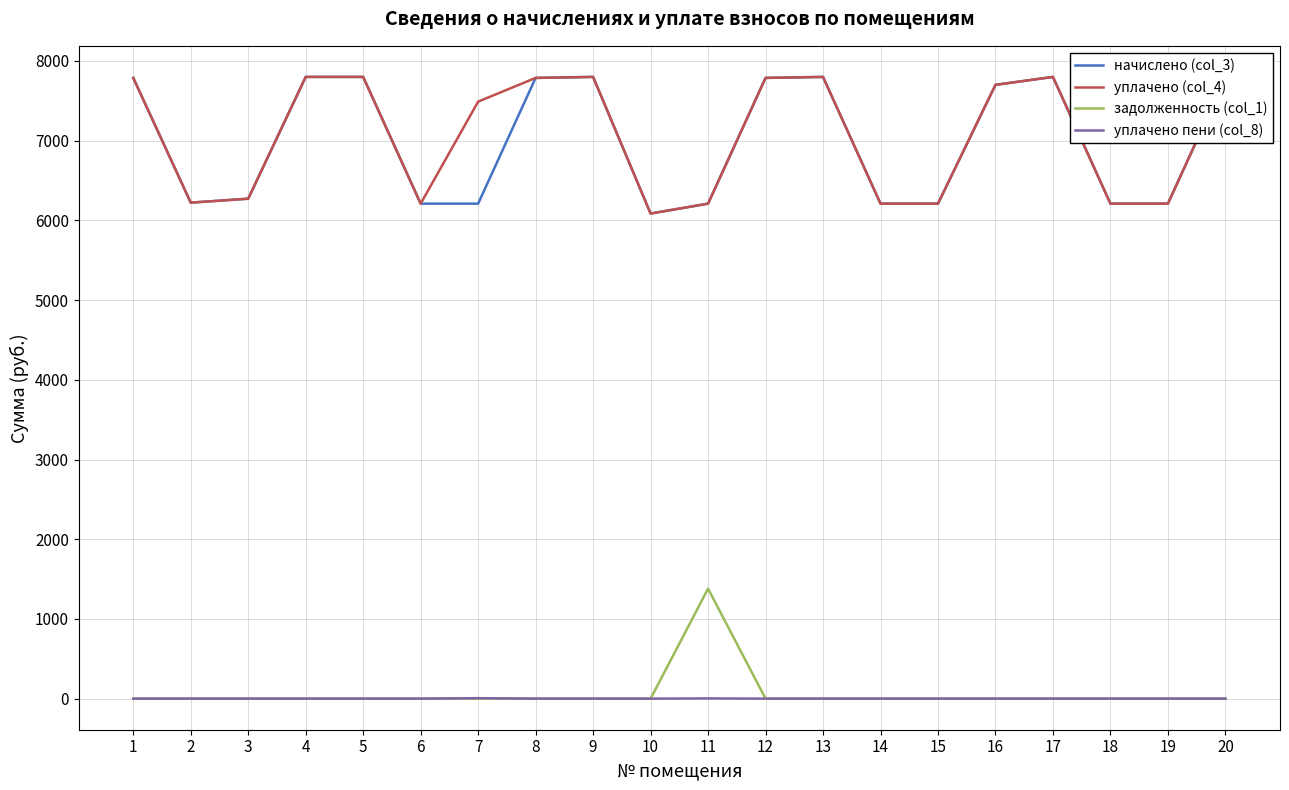

What is the difference between the начислено (col_3) values at 6 and 16?

1490.4